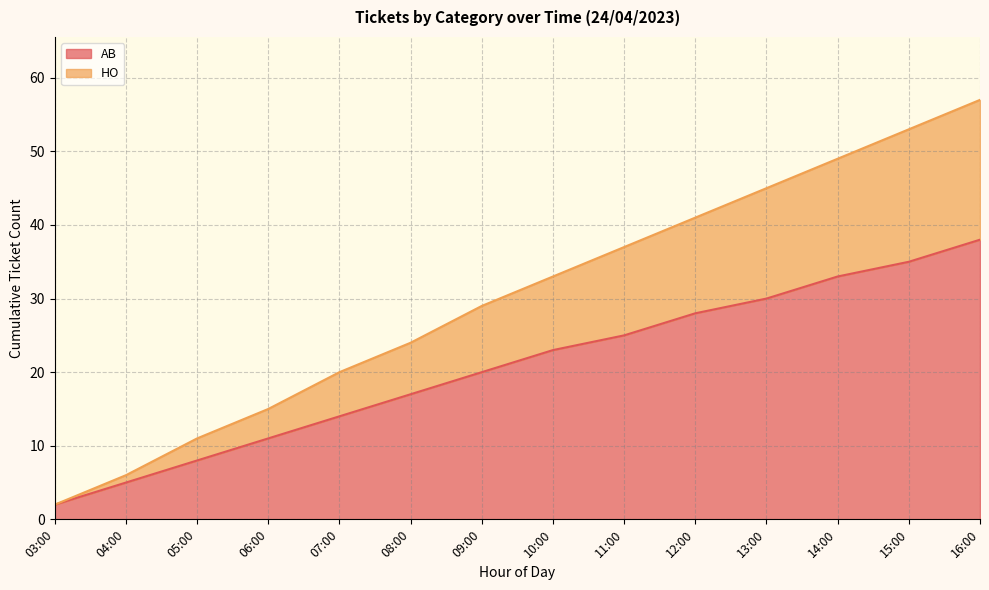

How many lines are shown in the chart?

2